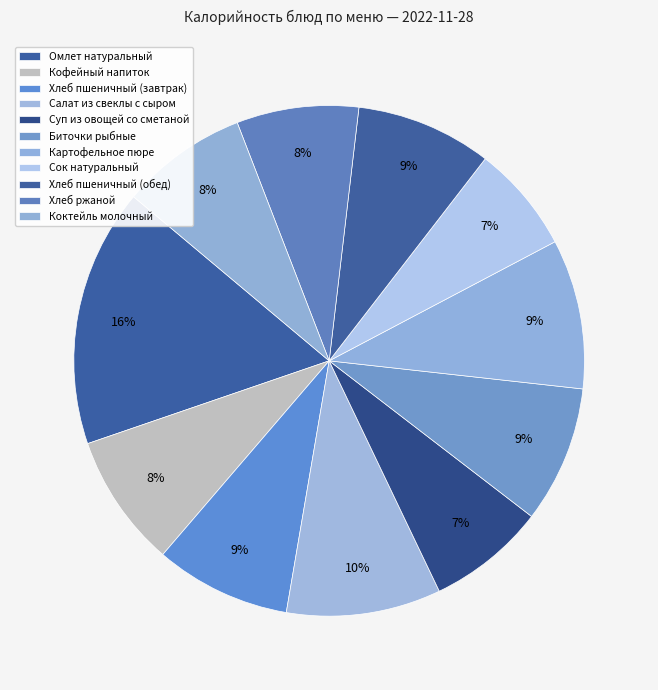

What is the change in value from Салат из свеклы с сыром to Сок натуральный?

-49.0